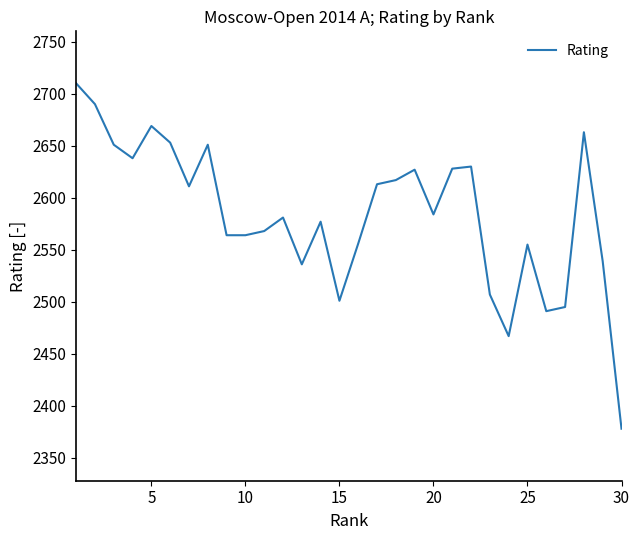

What is the difference between the maximum and minimum values?

332